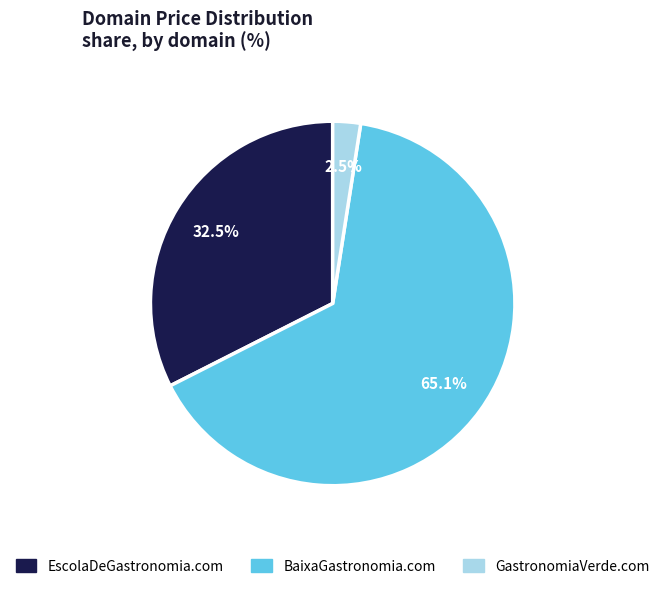

Approximately how many times larger is the value at BaixaGastronomia.com compared to EscolaDeGastronomia.com?

2.0